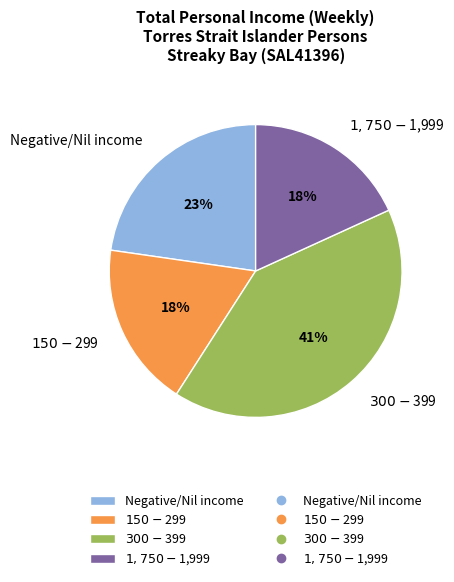

Is there any slice that represents more than half of the pie?

No